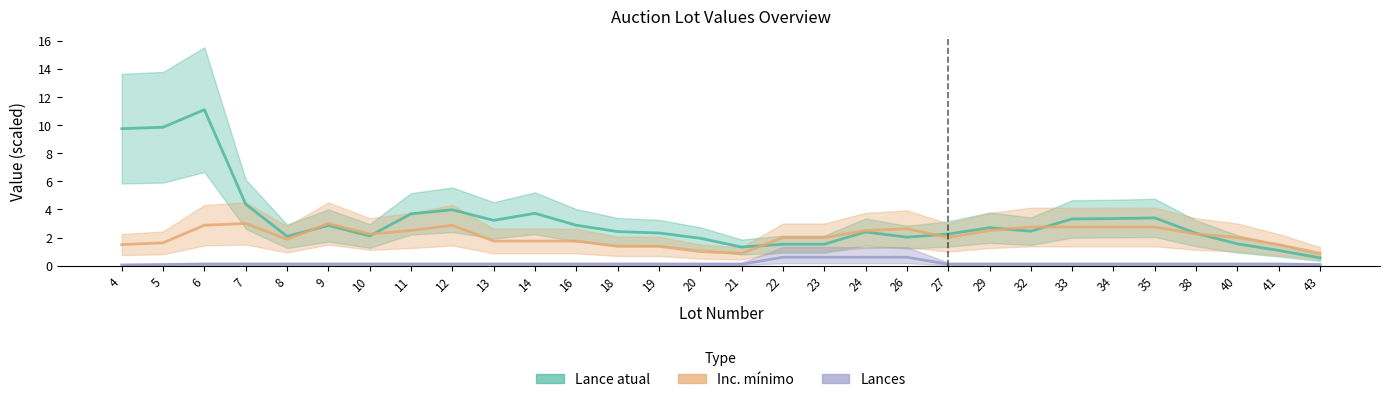

Which series has the widest spread of values?

Lance atual